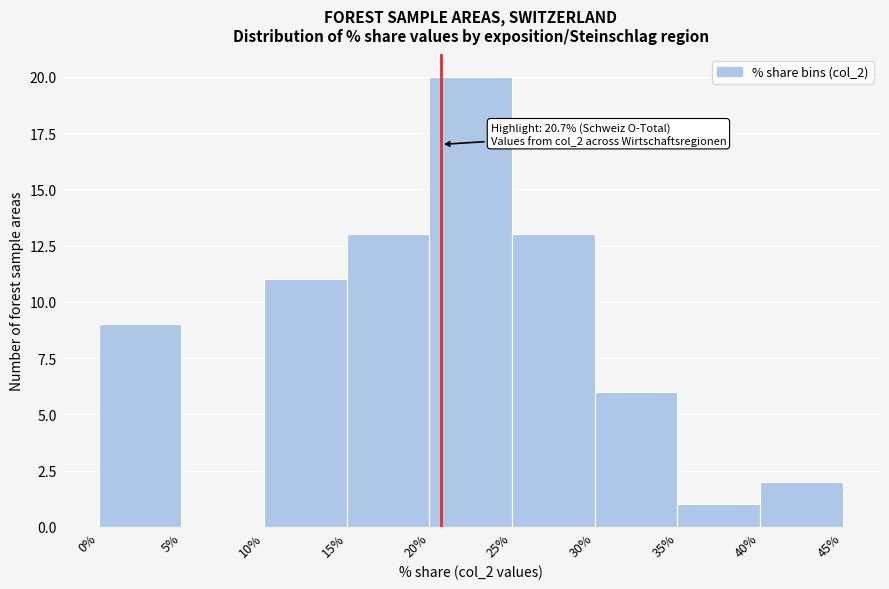

Which range on the x-axis has the tallest bar?

20% to 25%